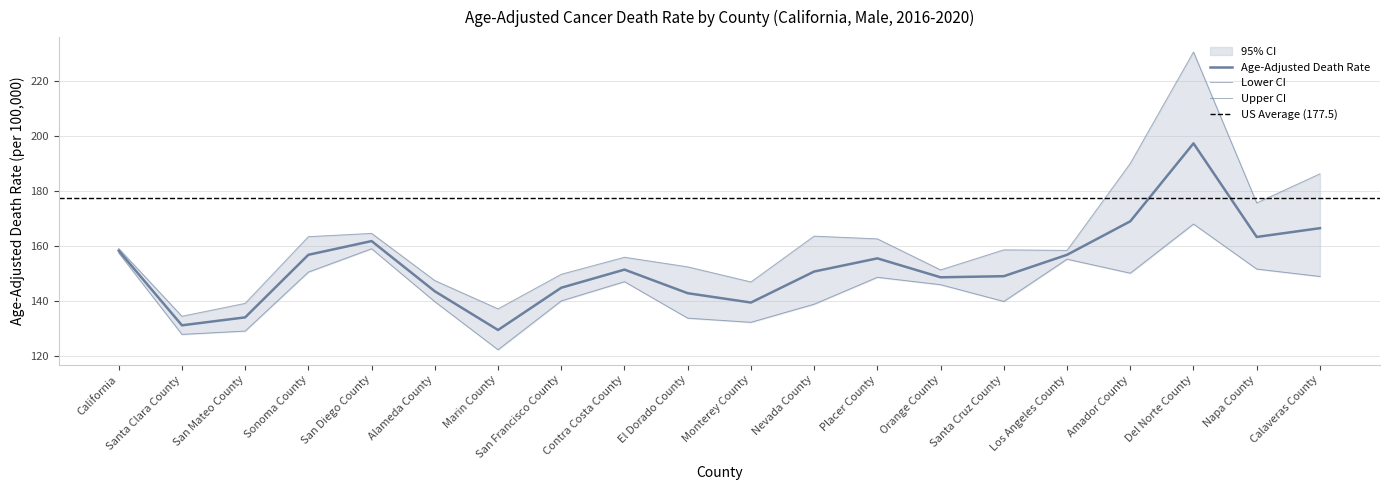

Between Los Angeles County and Orange County, which is larger?

Los Angeles County